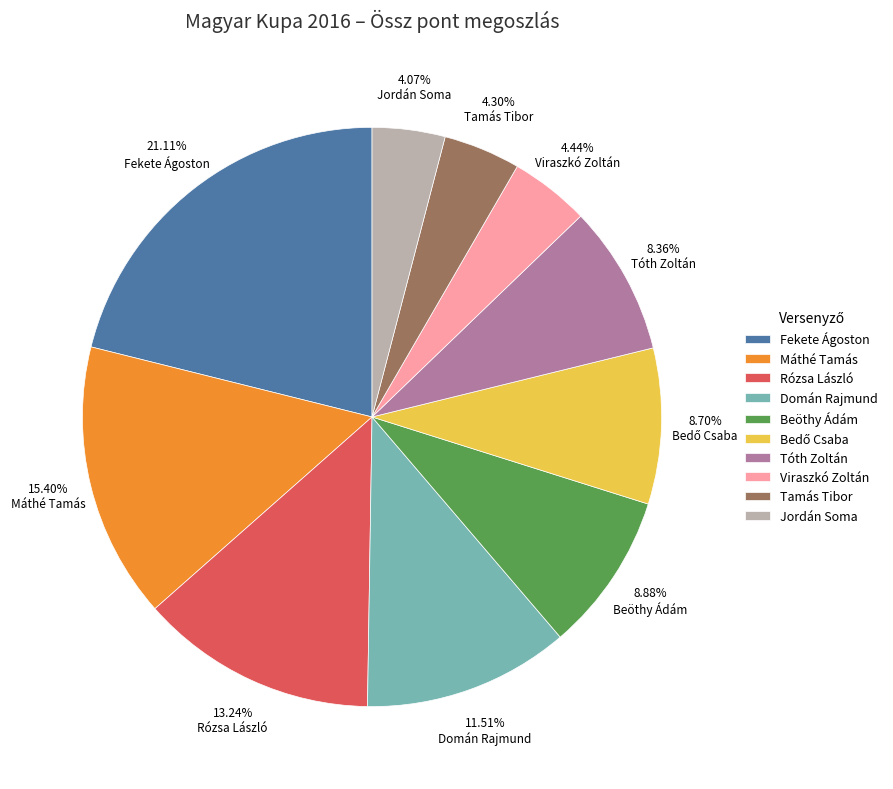

Does Fekete Ágoston represent more than half of the total?

No